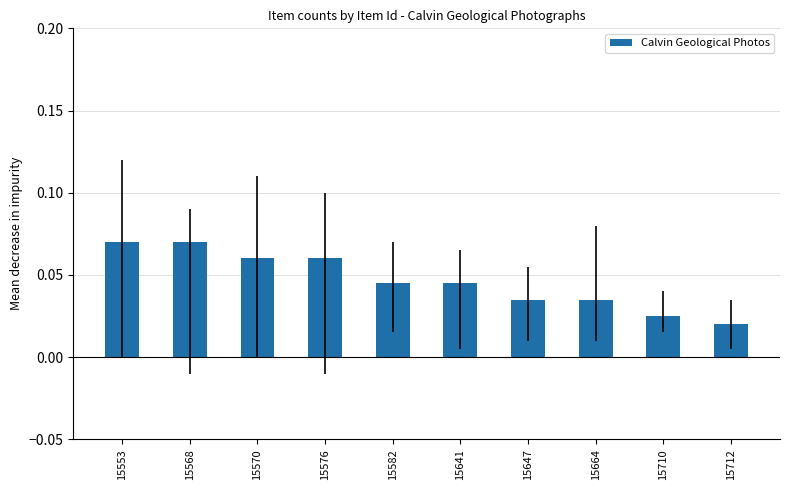

How many series are shown in this chart?

1